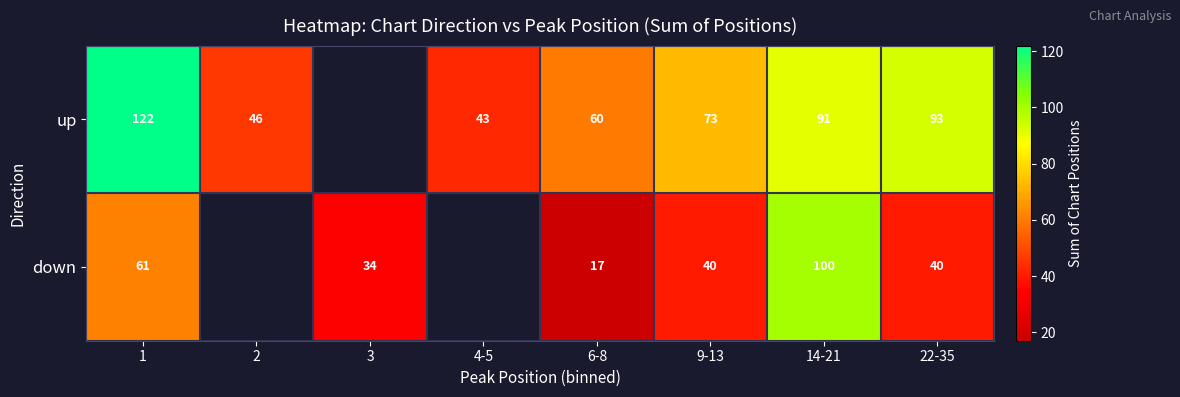

Which has a higher value, 2 or 9-13?

9-13